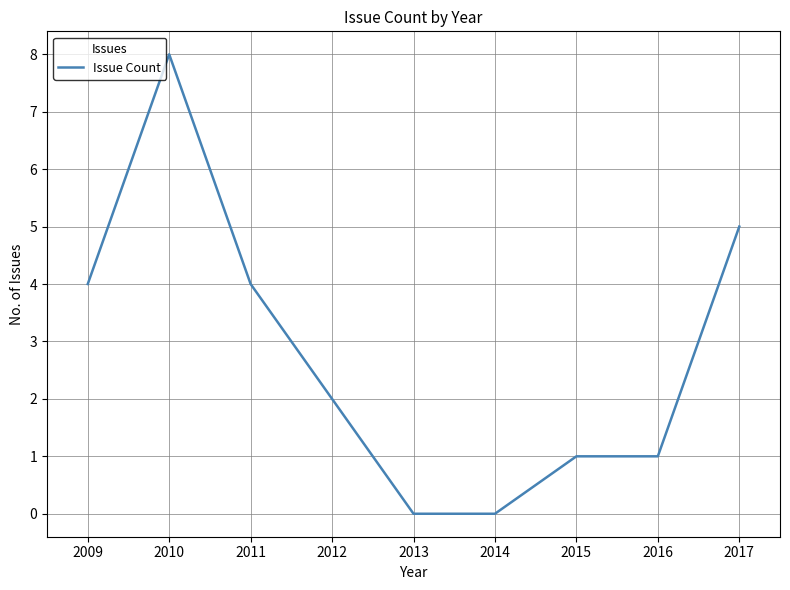

Which label corresponds to the largest value in the chart?

2010